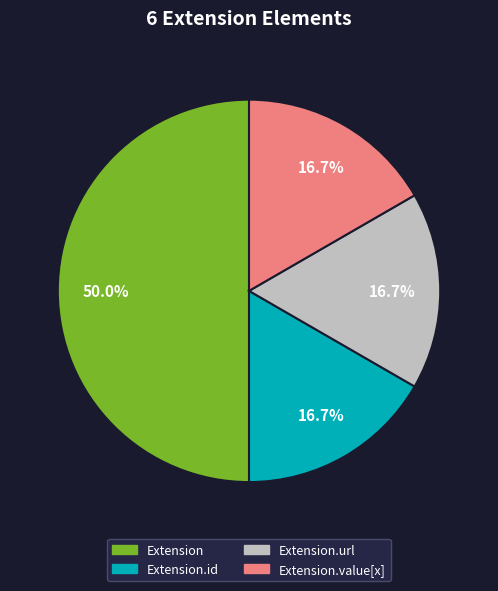

Does Extension.url represent more than half of the total?

No